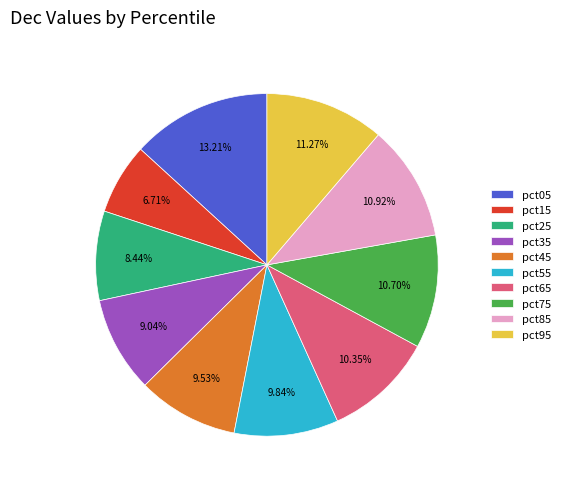

To the nearest percent, what percentage of the pie is pct65?

10%